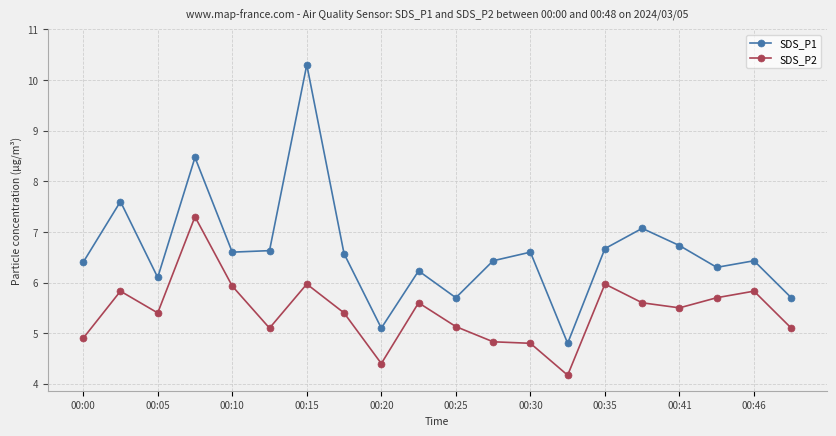

What is the value of the SDS_P2 point at the 3rd from the left?

5.4